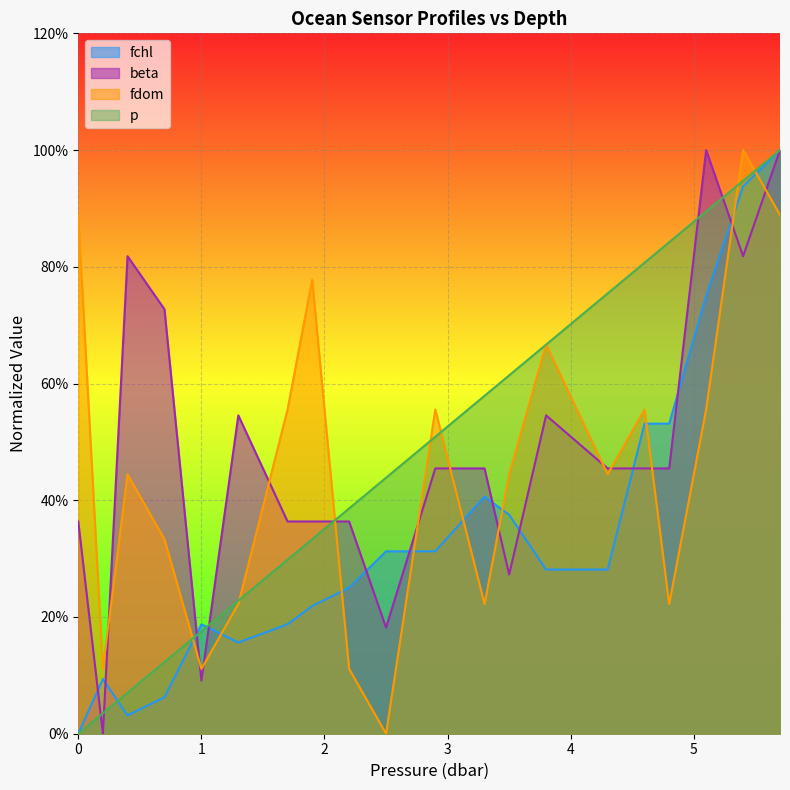

How many values in the p series exceed 0?

19